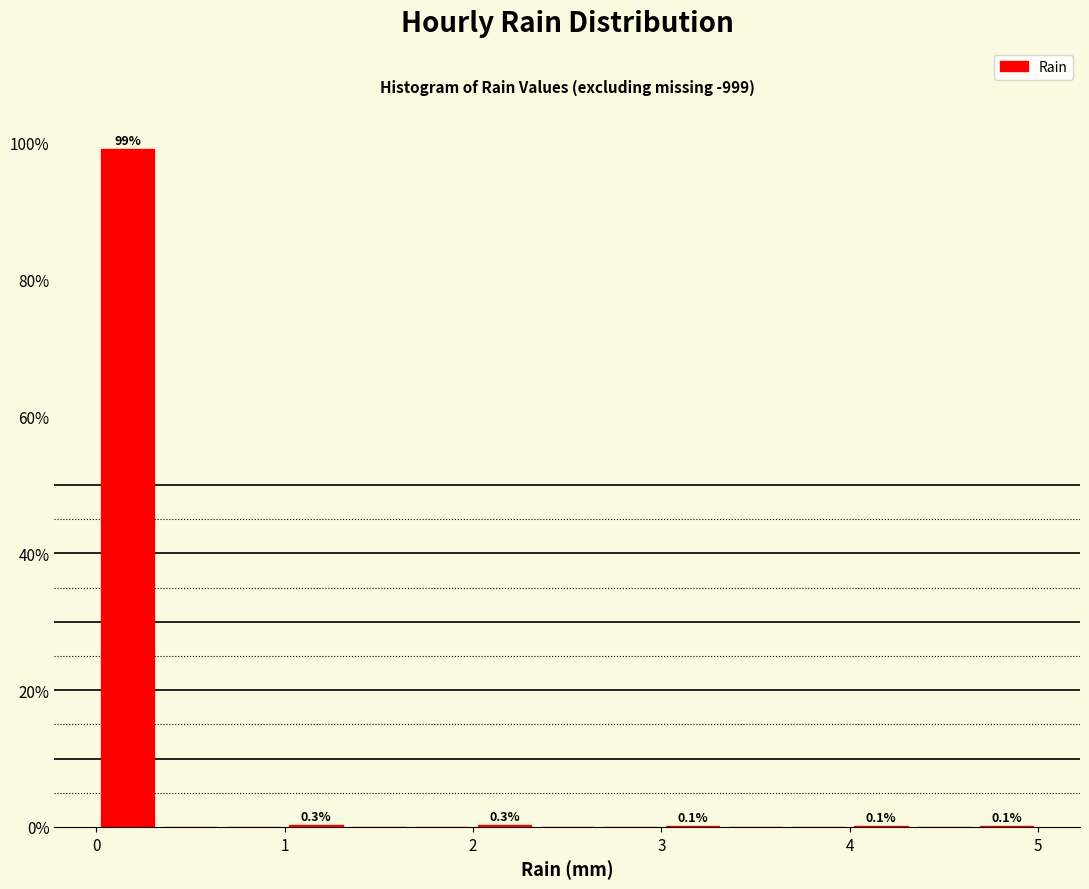

Read against the x-axis, roughly where is the centre of the tallest bar?

0.2